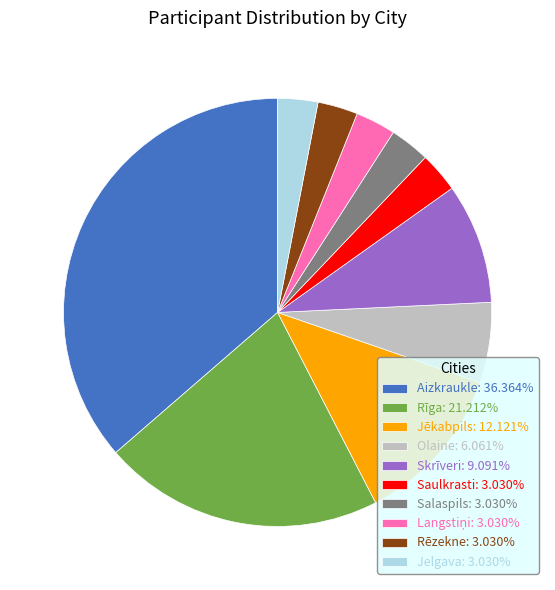

What is the ratio of the value at Jēkabpils: 12.121% to the value at Jelgava: 3.030%?

4.0